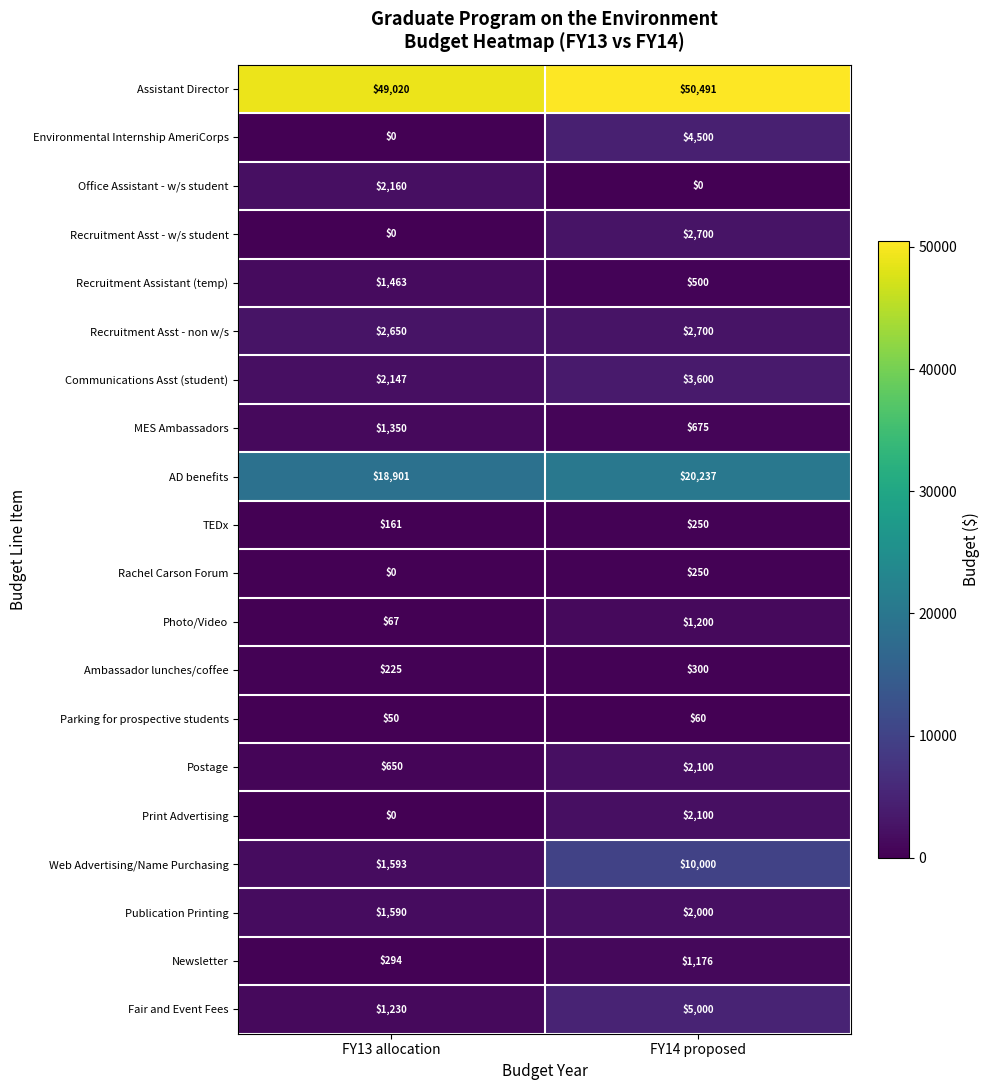

Which series changed the most between FY13 allocation and FY14 proposed?

Web Advertising/Name Purchasing